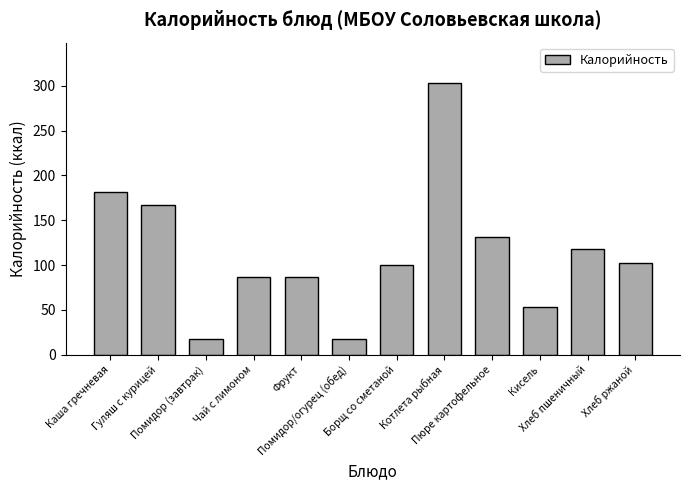

Does the chart contain any negative values?

No